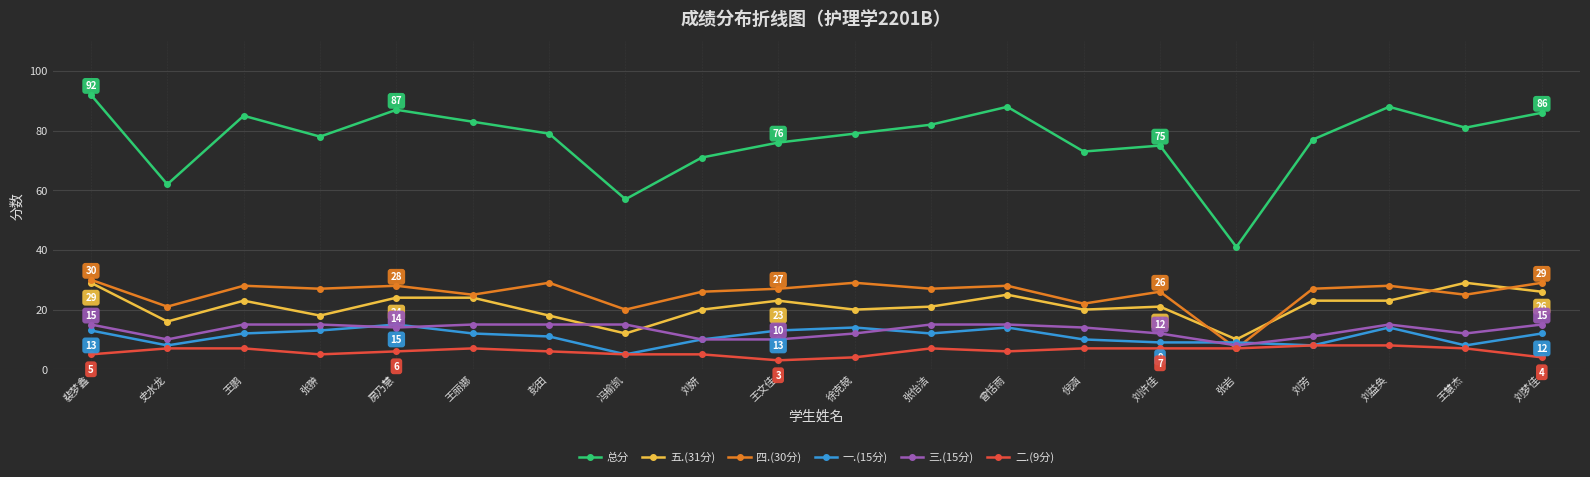

Which series has the largest total across all categories?

总分